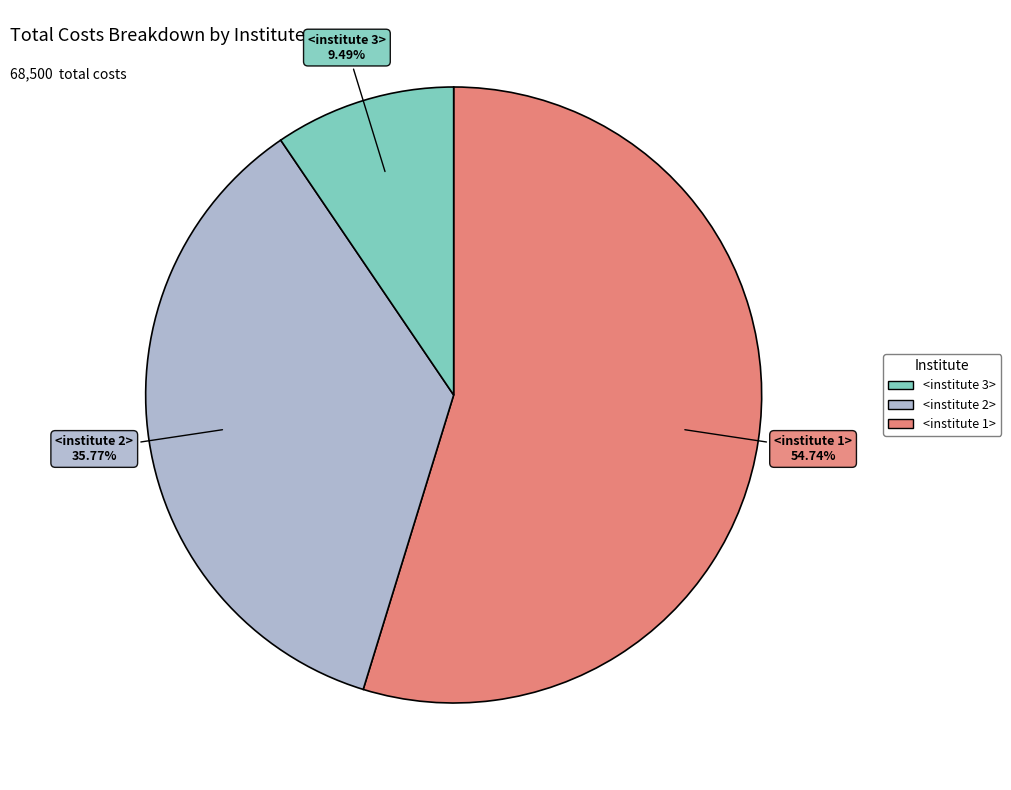

Is there any slice that represents more than half of the pie?

Yes